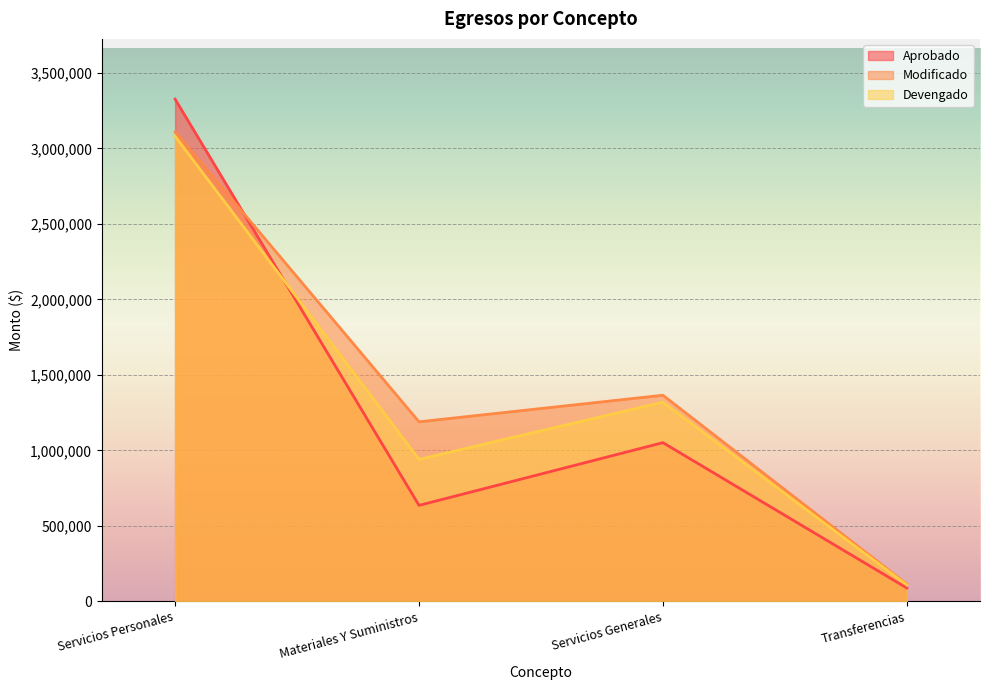

What is the sum of all Aprobado values?

5100591.0